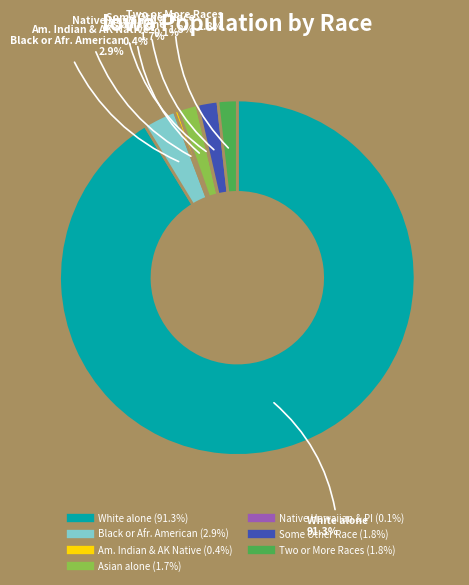

Is there a majority slice in this chart?

Yes